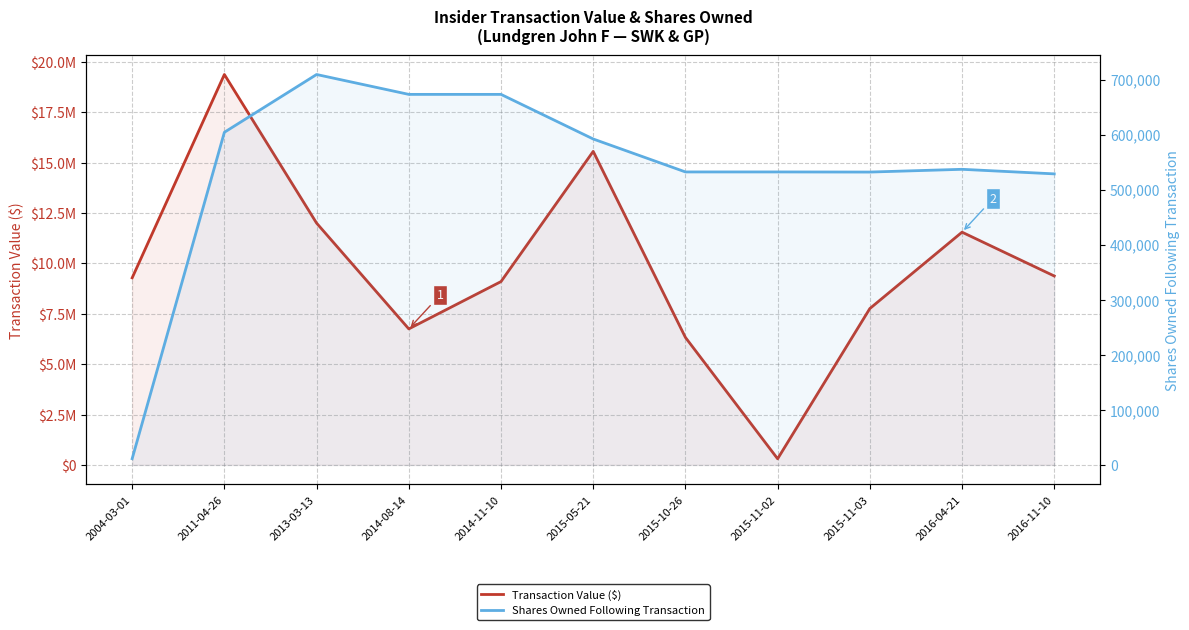

In Shares Owned Following Transaction, how many points are lower than both neighbors (excluding endpoints)?

1